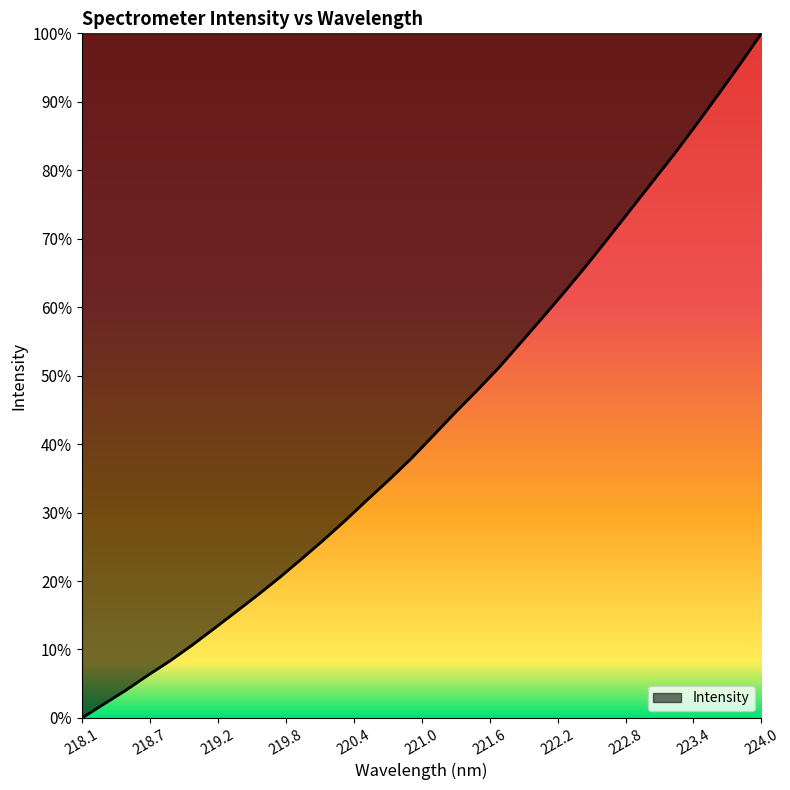

True or false: the data has more than 0 interior local peaks.

False